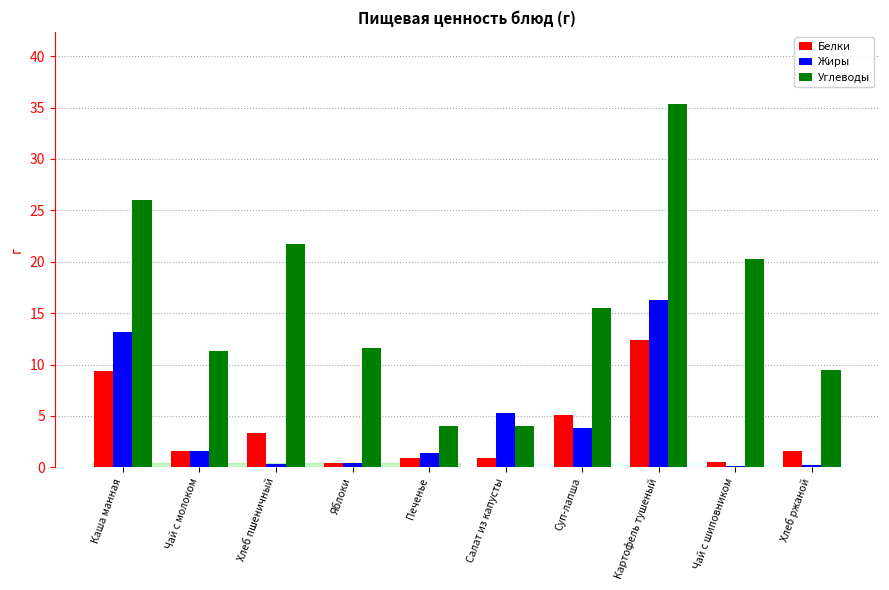

What position from the right is Чай с молоком?

9